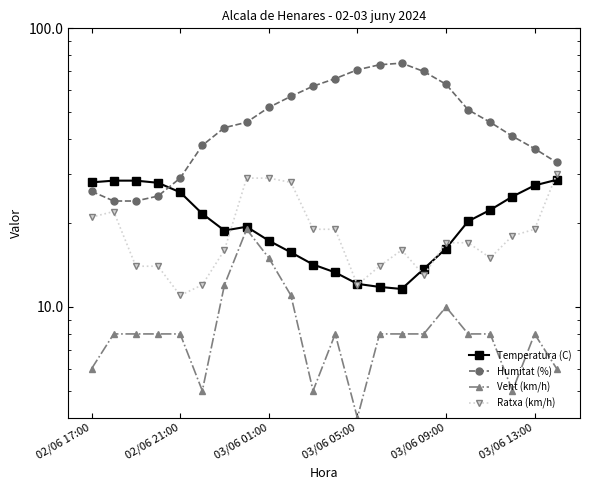

Which series ends up on top after the final intersection of Ratxa (km/h) and Temperatura (C)?

Ratxa (km/h)